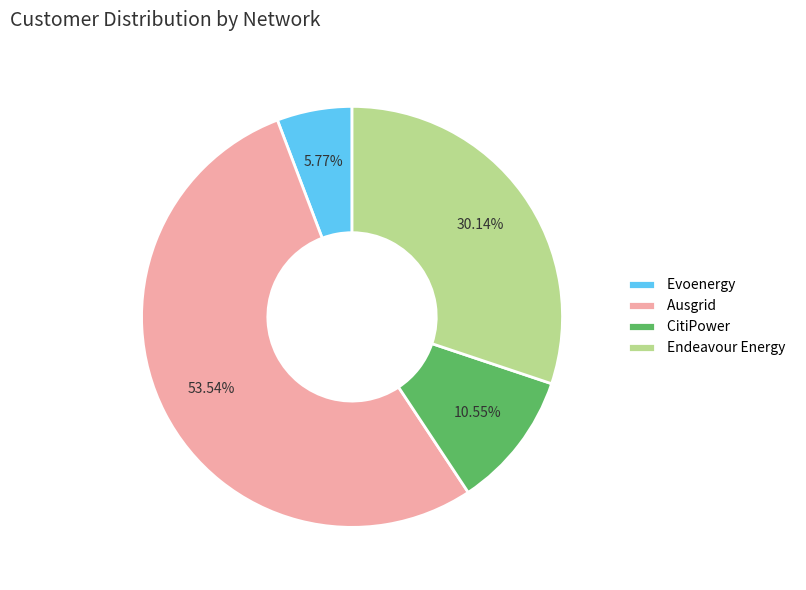

What is the largest slice in the pie chart?

Ausgrid